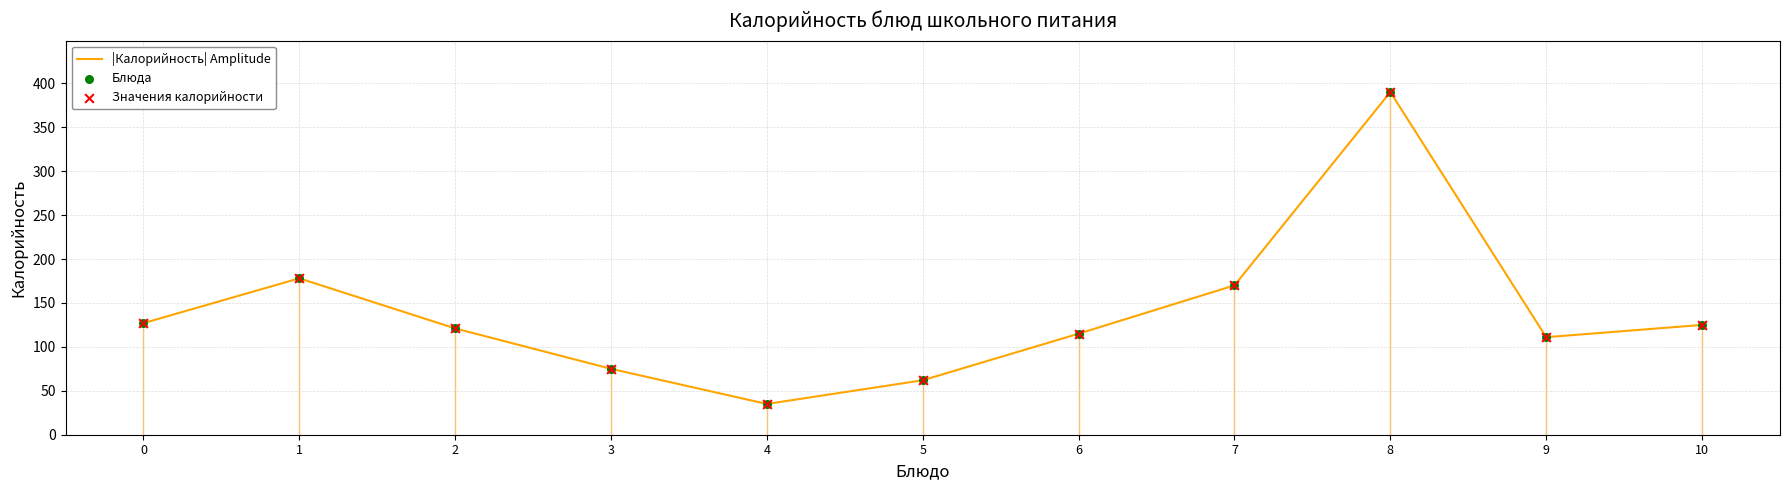

Between 8 and 3, which is larger?

8